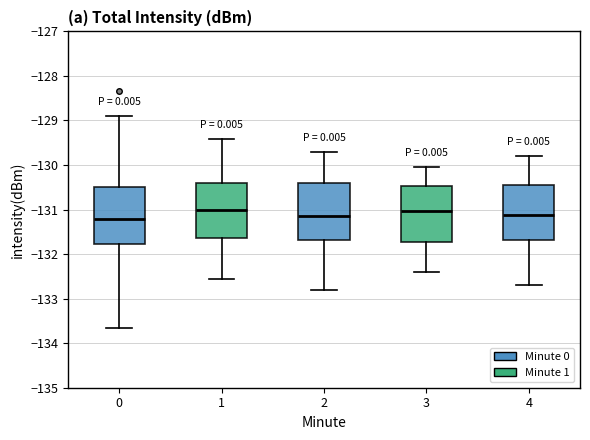

Reading left to right, read every box against the y-axis: the position of its median line, the range the box covers, and the ends of its whiskers. The values are not printed on the chart, so give them approximately, as read against the axis.

0: median -131.2, box -131.8 to -130.5, whiskers -133.7 to -128.9
1: median -131.0, box -131.6 to -130.4, whiskers -132.6 to -129.4
2: median -131.1, box -131.7 to -130.4, whiskers -132.8 to -129.7
3: median -131.0, box -131.7 to -130.5, whiskers -132.4 to -130.0
4: median -131.1, box -131.7 to -130.4, whiskers -132.7 to -129.8